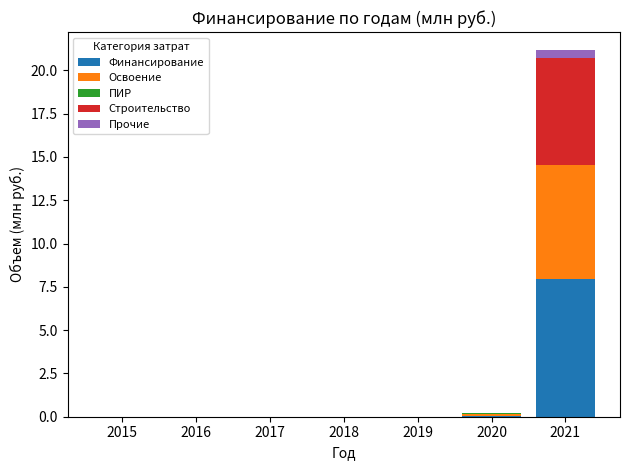

At which category is the sum across all series the highest?

2021